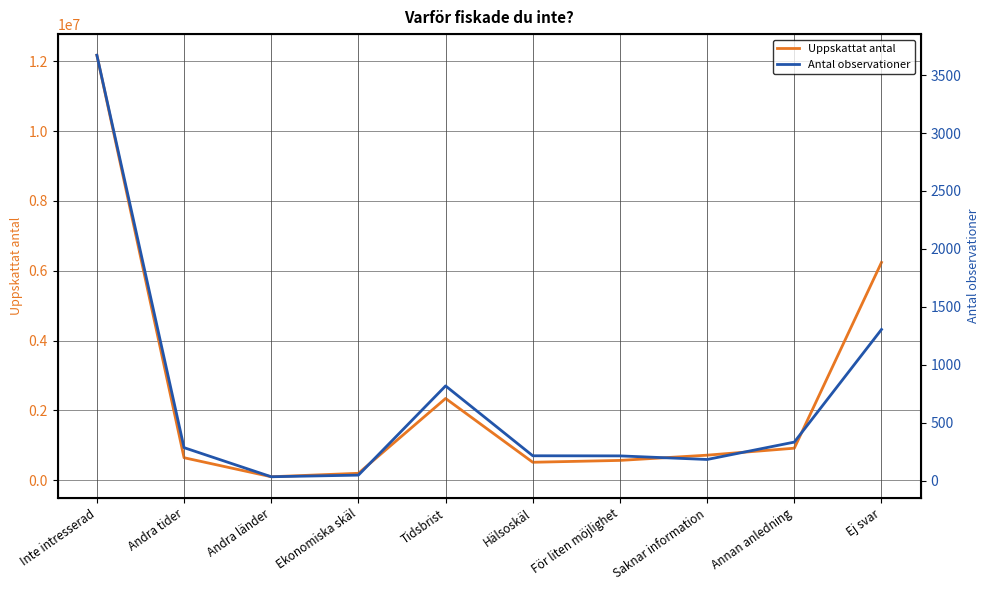

True or false: Uppskattat antal and Antal observationer intersect in this chart.

False